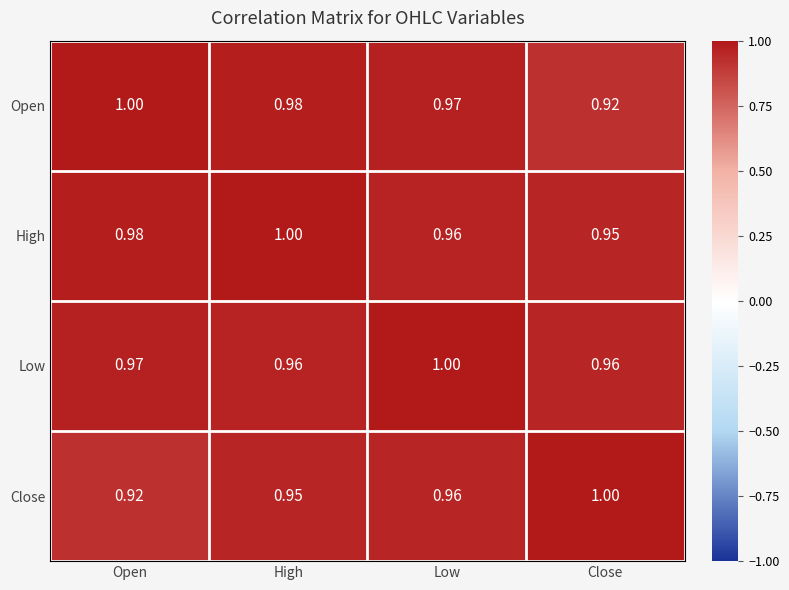

Which series changed the most between Open and High?

Close